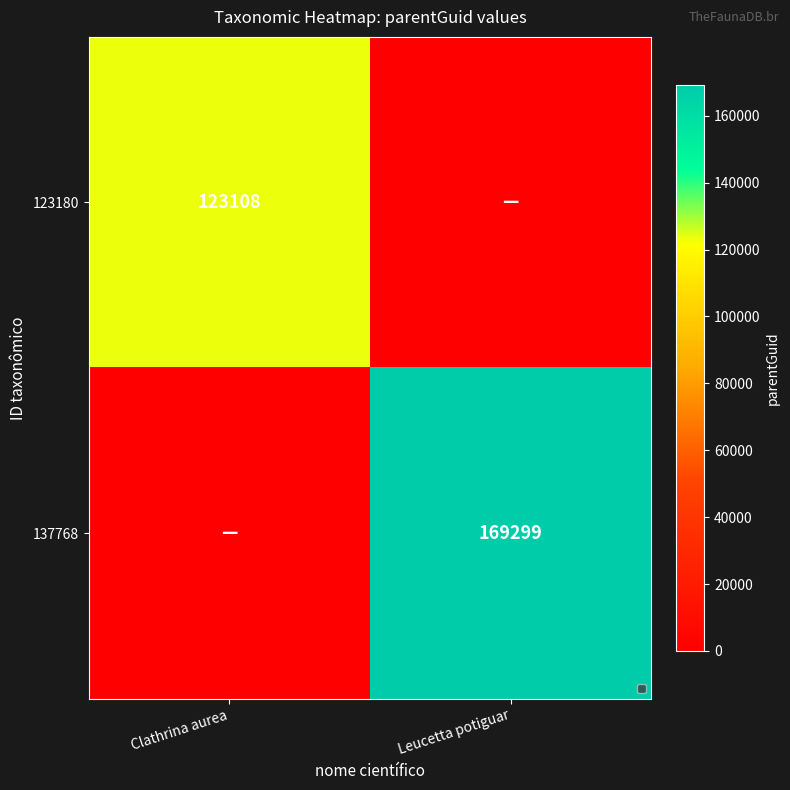

Which category has the lowest value across all series?

Leucetta potiguar